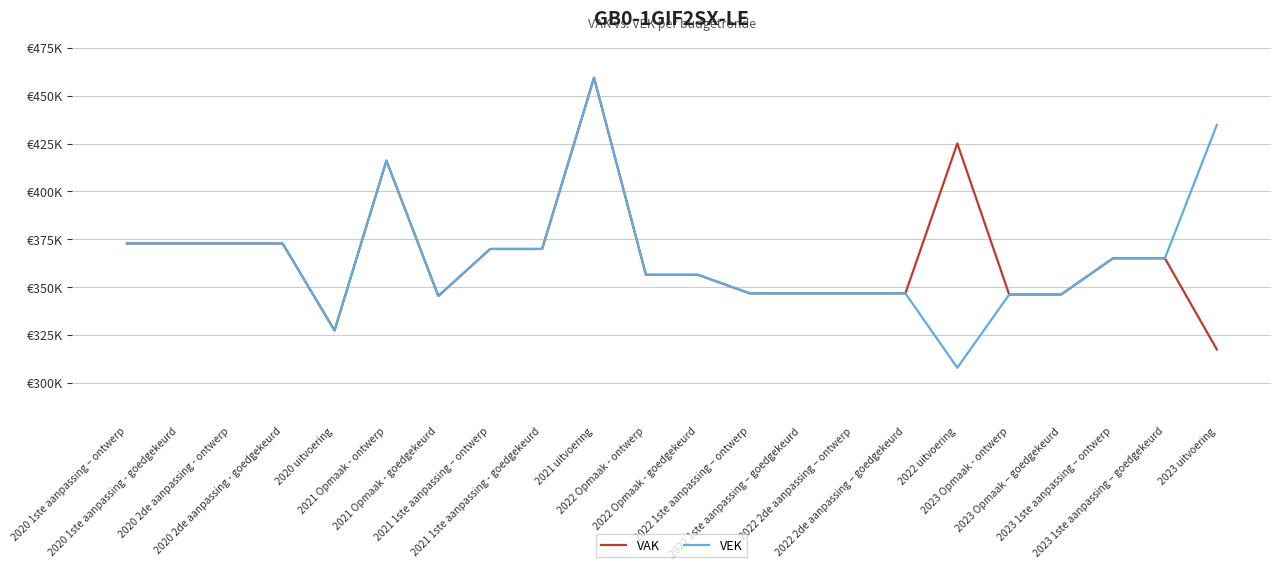

Reading left to right, what are all the values shown in this chart?

VAK: 372741	372741	372741	372741	327245	416045	345291	369869	369869	459370	356387	356387	346654	346654	346654	346654	425041	346046	346046	364997	364997	317343
VEK: 372741	372741	372741	372741	327245	416045	345291	369869	369869	459370	356387	356387	346654	346654	346654	346654	307735	346046	346046	364997	364997	434650